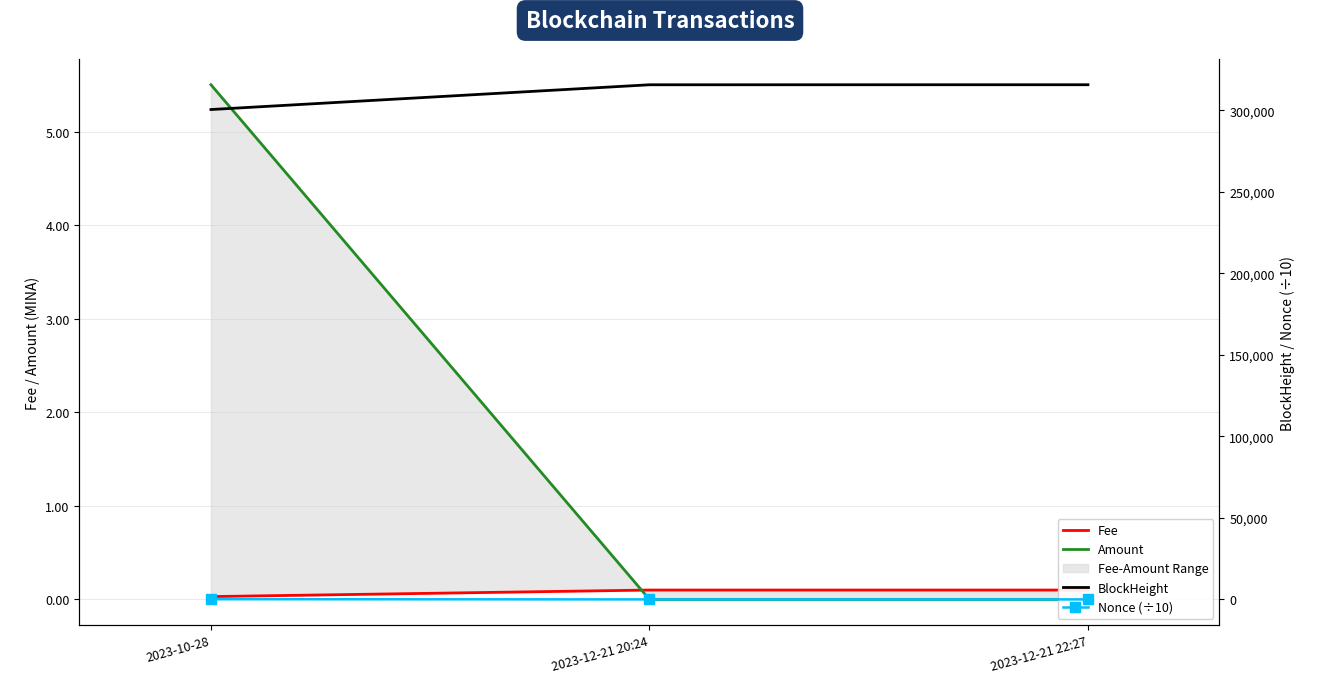

Reading left to right, transcribe all the data shown in this chart.

Fee: 2023-10-28=0.0	2023-12-21 20:24=0.1	2023-12-21 22:27=0.1
Amount: 2023-10-28=5.5	2023-12-21 20:24=0.0	2023-12-21 22:27=0.0
BlockHeight: 2023-10-28=300458.0	2023-12-21 20:24=315641.0	2023-12-21 22:27=315664.0
Nonce (÷10): 2023-10-28=108.0	2023-12-21 20:24=0.1	2023-12-21 22:27=0.1